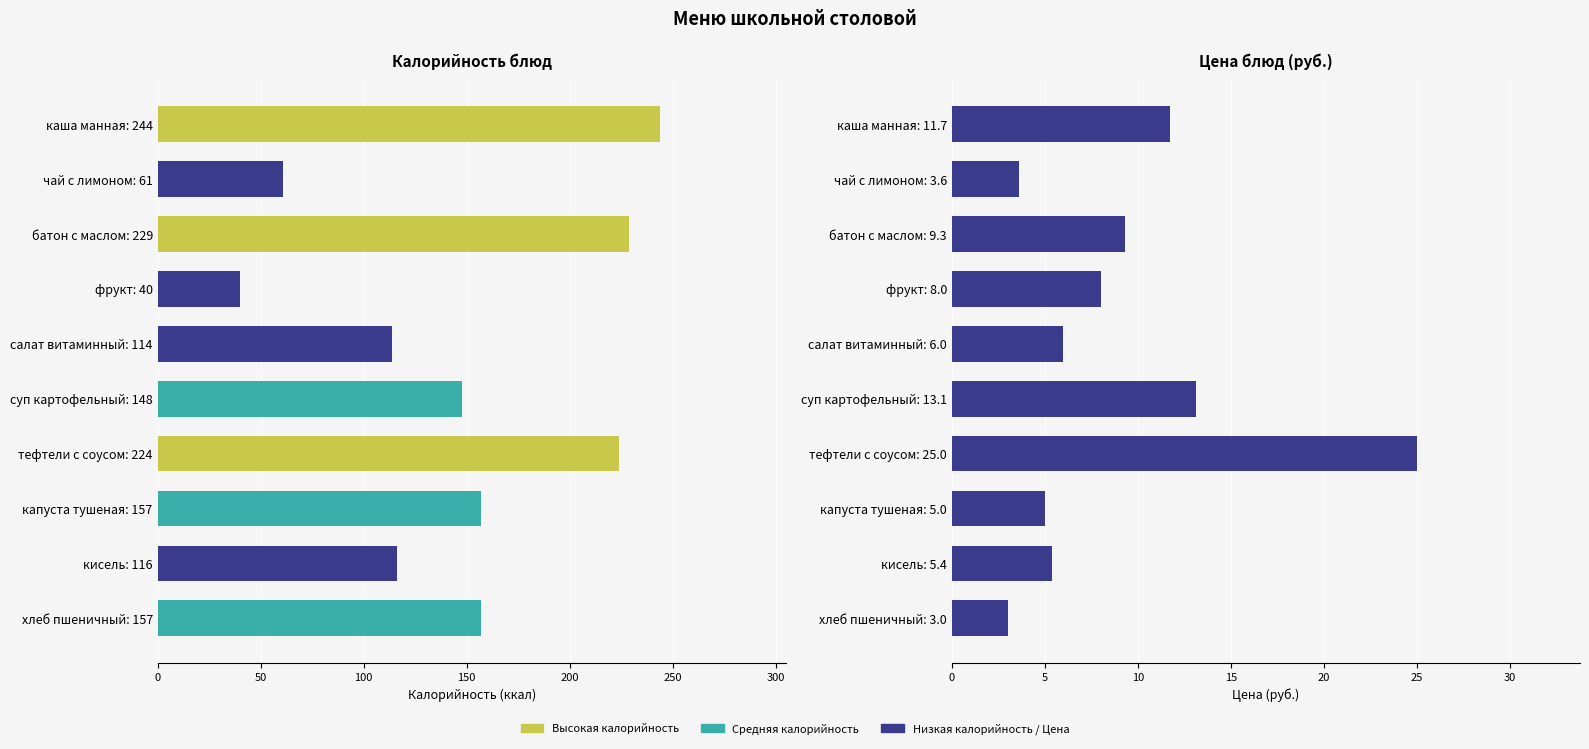

Reading left to right, what are all the values shown in this chart?

Калорийность: 244.0	61.0	229.0	40.0	114.0	148.0	224.0	157.0	116.0	157.0
Цена: 11.7	3.6	9.3	8.0	6.0	13.1	25.0	5.0	5.4	3.0